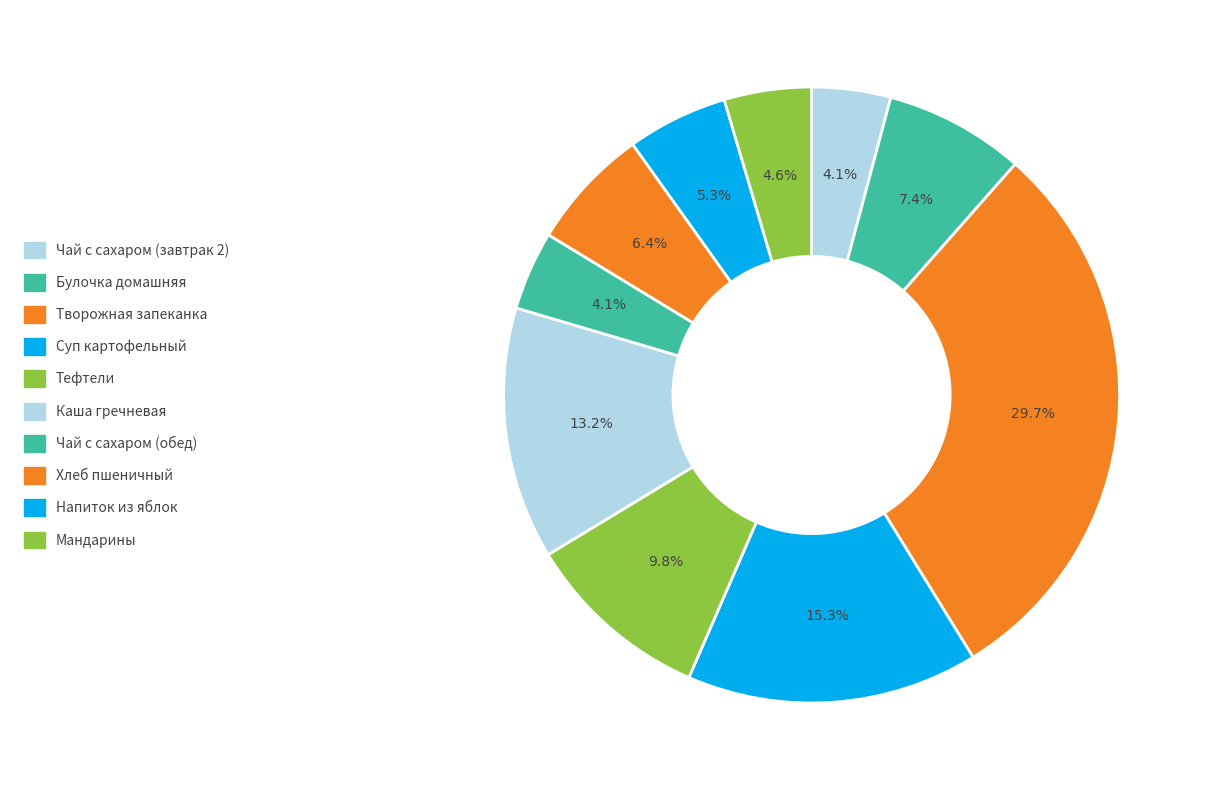

How many slices are in this pie chart?

10